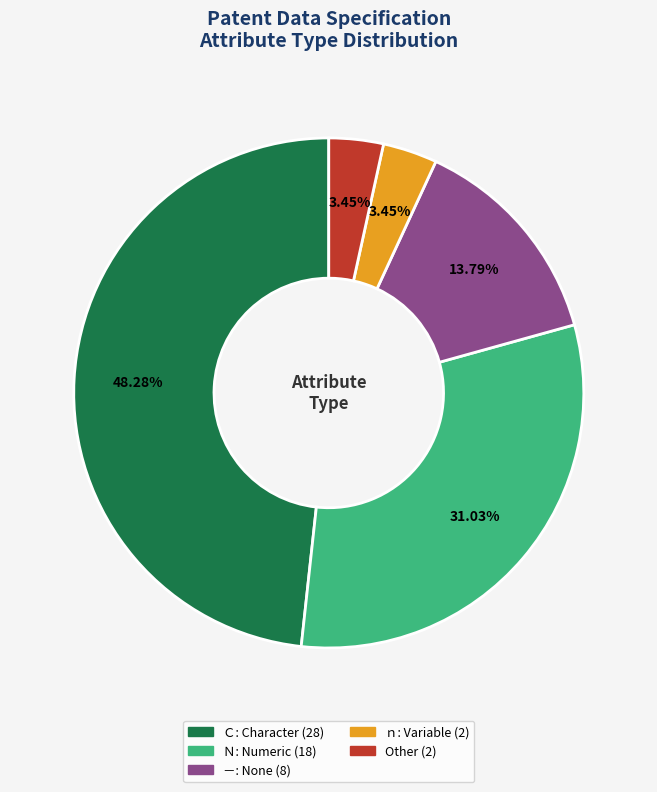

Is there a majority slice in this chart?

No